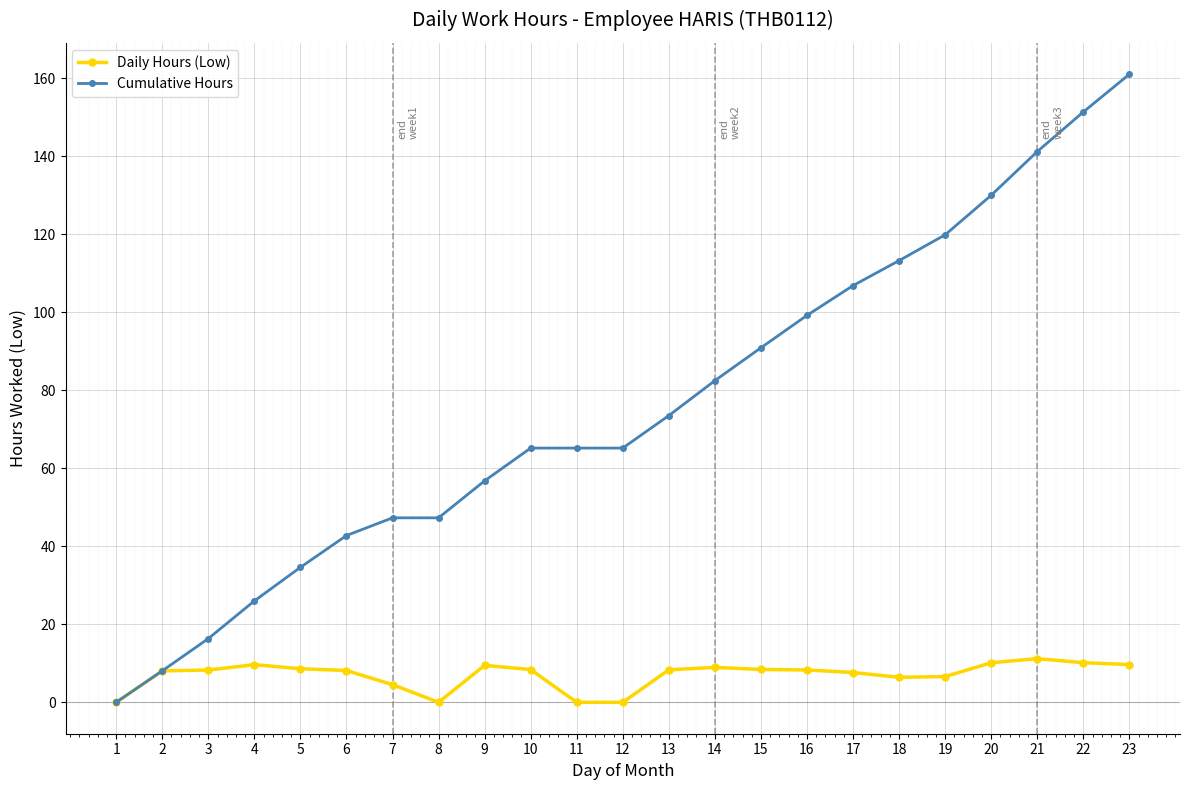

Between 15 and 23, which series saw the biggest shift?

Cumulative Hours